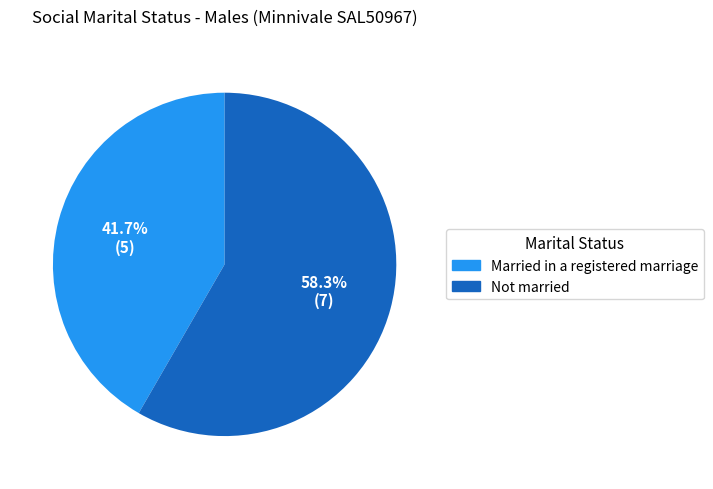

Does any single category account for the majority?

Yes